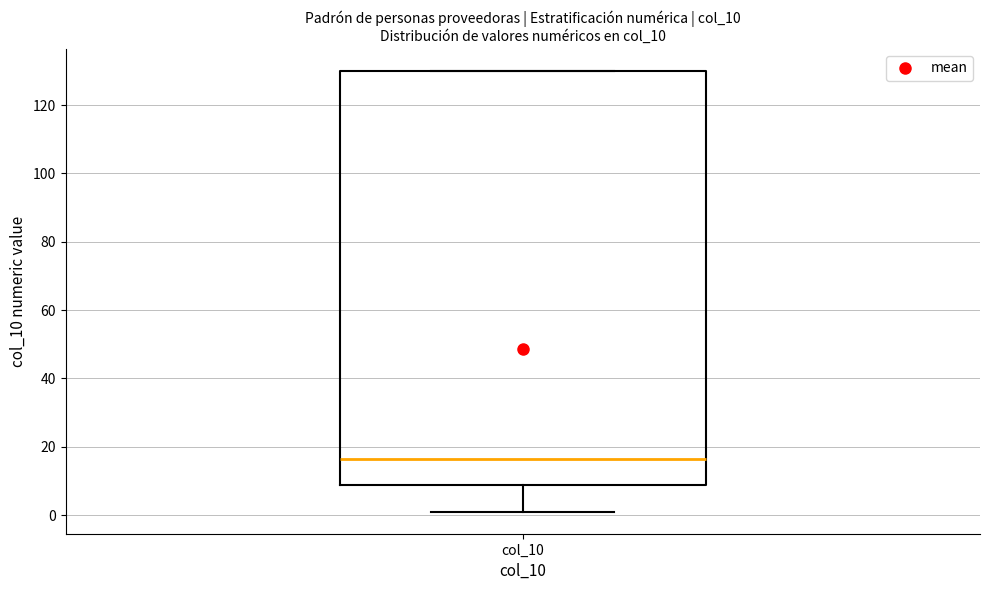

Read this box plot against the y-axis: the position of the median line, the range covered by the box, and the ends of both whiskers. The values are not printed on the chart, so give them approximately, as read against the axis.

median 16, box 8 to 130, whiskers 2 to 130